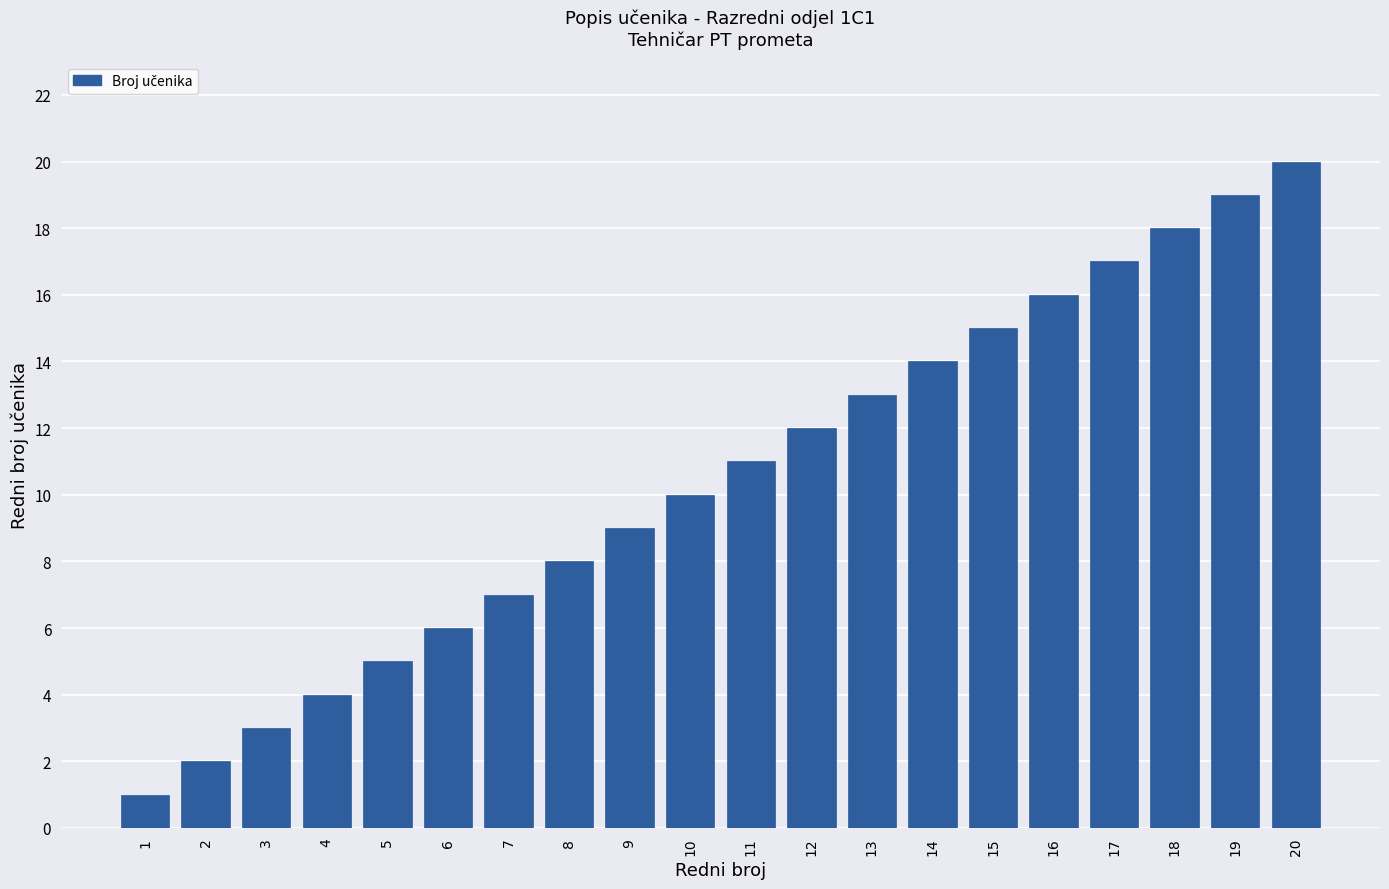

True or false: the data shows 26 at 15.

False